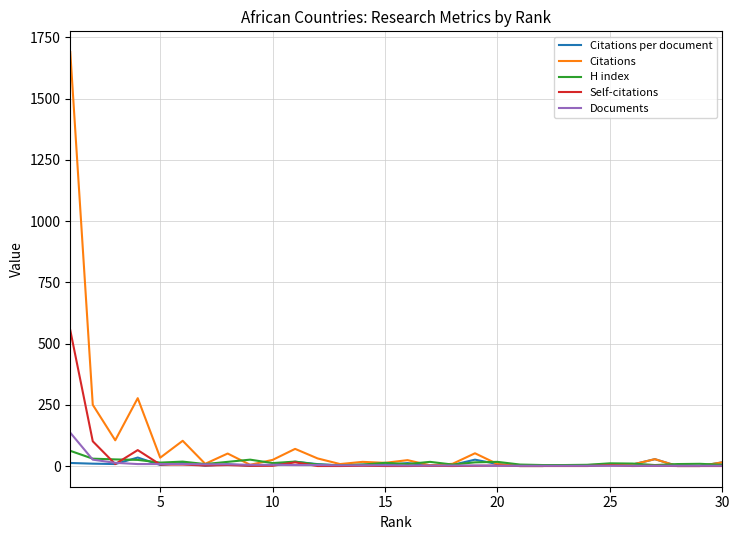

What is the greatest value displayed?

1690.0